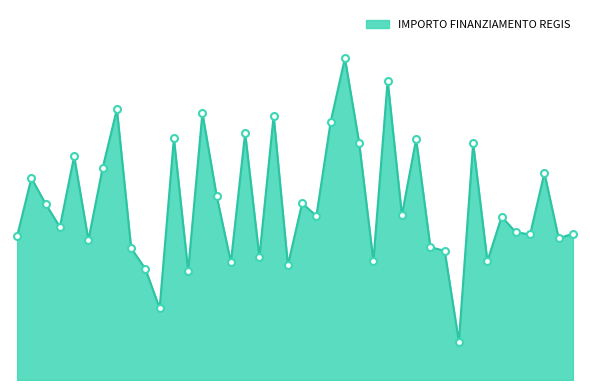

Reading left to right, transcribe all the data shown in this chart.

F94D23003040006=75442.6	I74D23003330006=105915.0	I14D23002970006=92341.9	J24D23002610006=80270.1	H44D23003130006=117311.1	I84D23002890006=73375.7	G14D23004260006=111198.7	G14D23004000006=142004.3	H44D23003140006=69180.1	F84D23006540006=58273.5	J54D23002920006=37577.6	B64D23002620006=126823.9	G44D23005710006=57143.9	J94D23002250006=140087.5	H24D23002650006=96549.4	E14D23003760006=61764.7	G74D23005780006=129534.1	B44D23003970006=64396.7	B84D23005270006=138626.5	B64D23004480006=60247.0	J74D23003240006=92768.7	G14D23005490006=86015.8	I84D23002180006=135390.9	D94D23005190006=168761.5	I74D23002570006=124467.4	I34D23003590006=62364.3	J84D23004860006=157068.5	G24D23004630006=86515.7	F14D23003600006=126373.3	C34D23002350006=69639.1	D64D23003860006=67794.4	D74D23004360006=20035.6	B94D23003670006=124205.6	G24D23004830006=62309.9	B34D23006080006=85661.6	J44D23004010006=77467.6	J41I23000470006=76384.6	B44D23003800006=108604.7	G44D23005850006=74354.5	F94D23003380006=76706.5